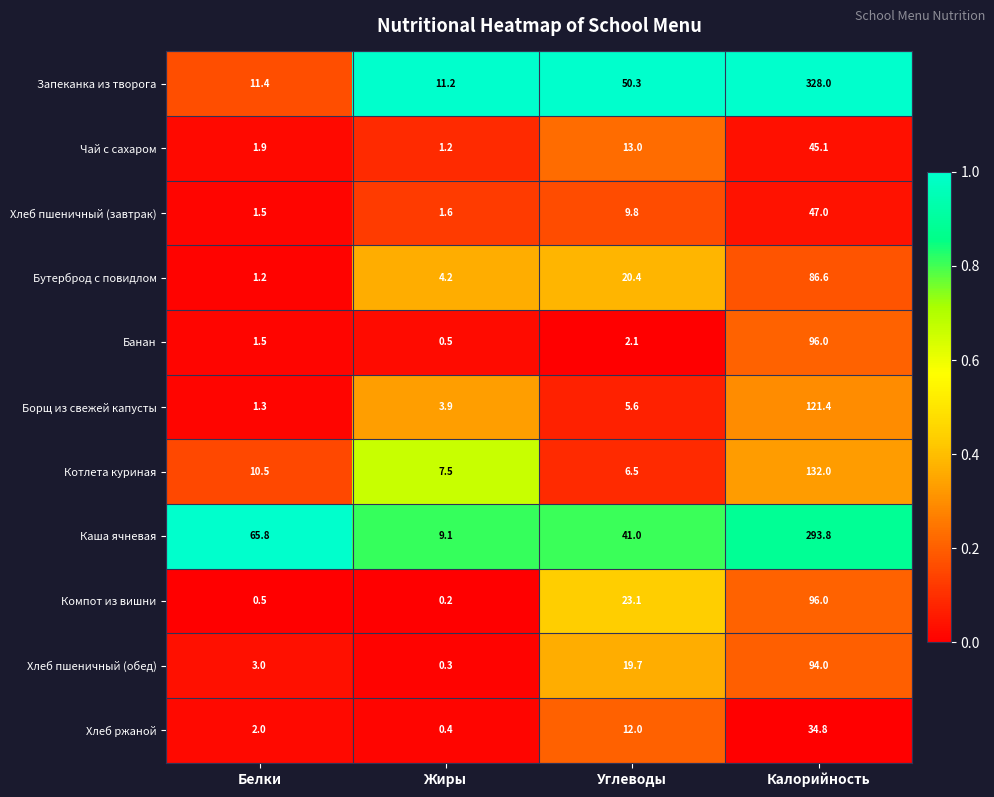

Which category has the highest value across all series?

Калорийность